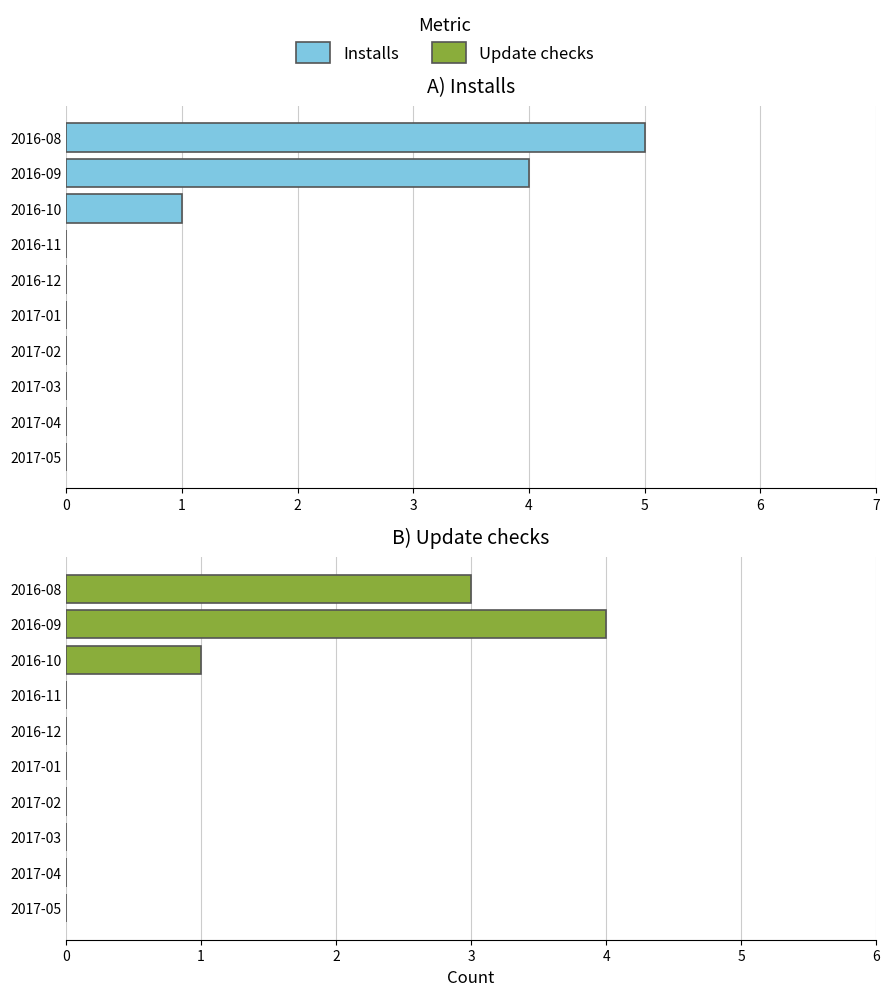

How many bars are there in total?

20